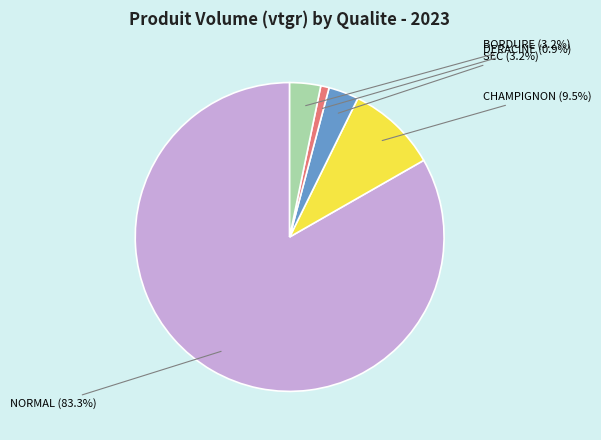

Which category has the biggest portion of the pie?

NORMAL